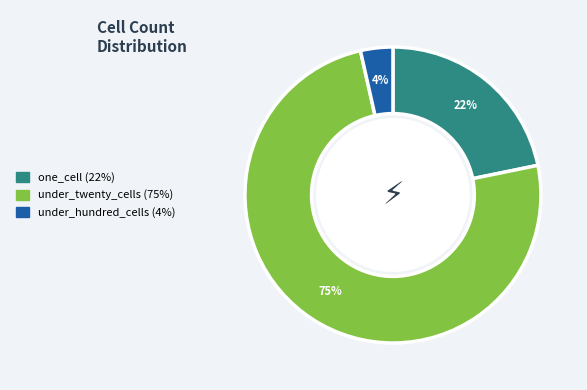

Is there any slice that represents more than half of the pie?

Yes